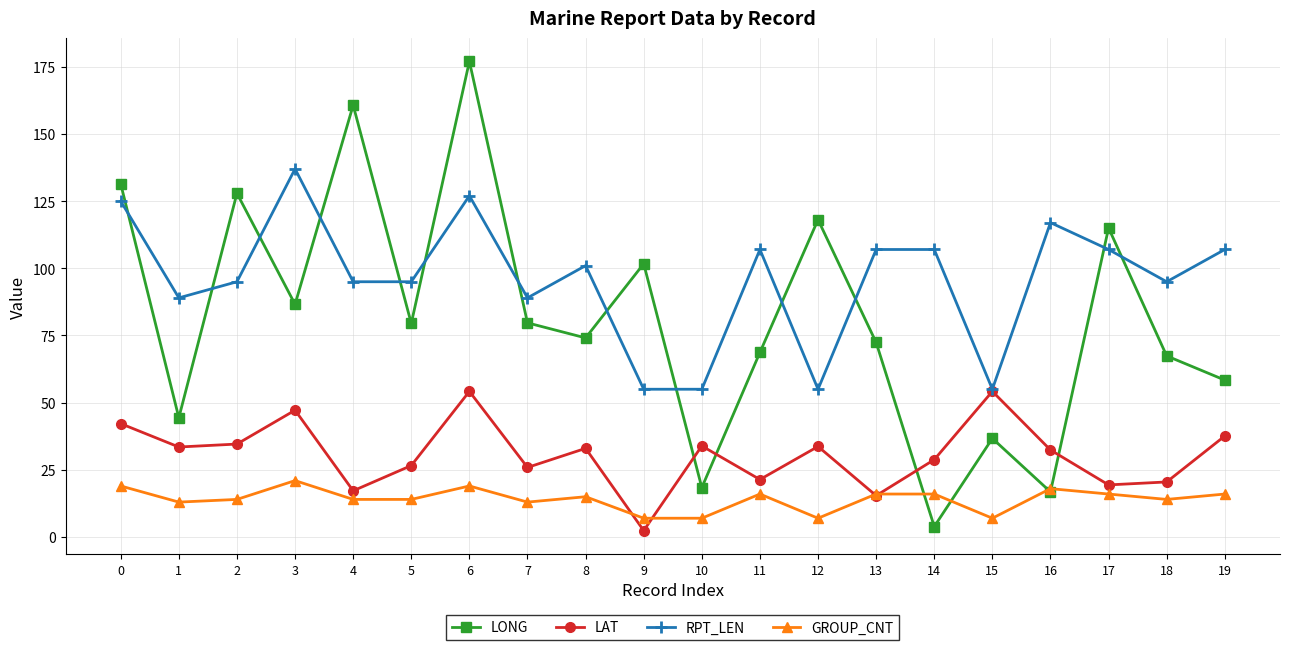

What is the spread (max minus min) of values at 0?

112.4